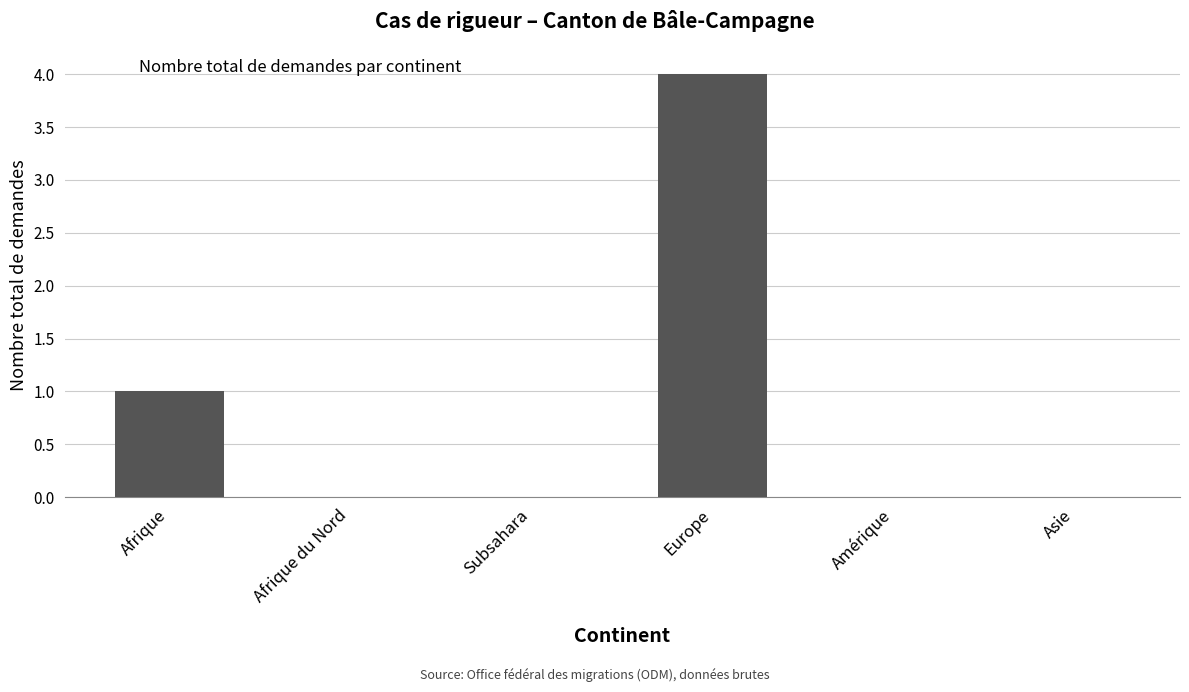

Reading left to right, list all the values displayed in this chart.

1	0	0	4	0	0